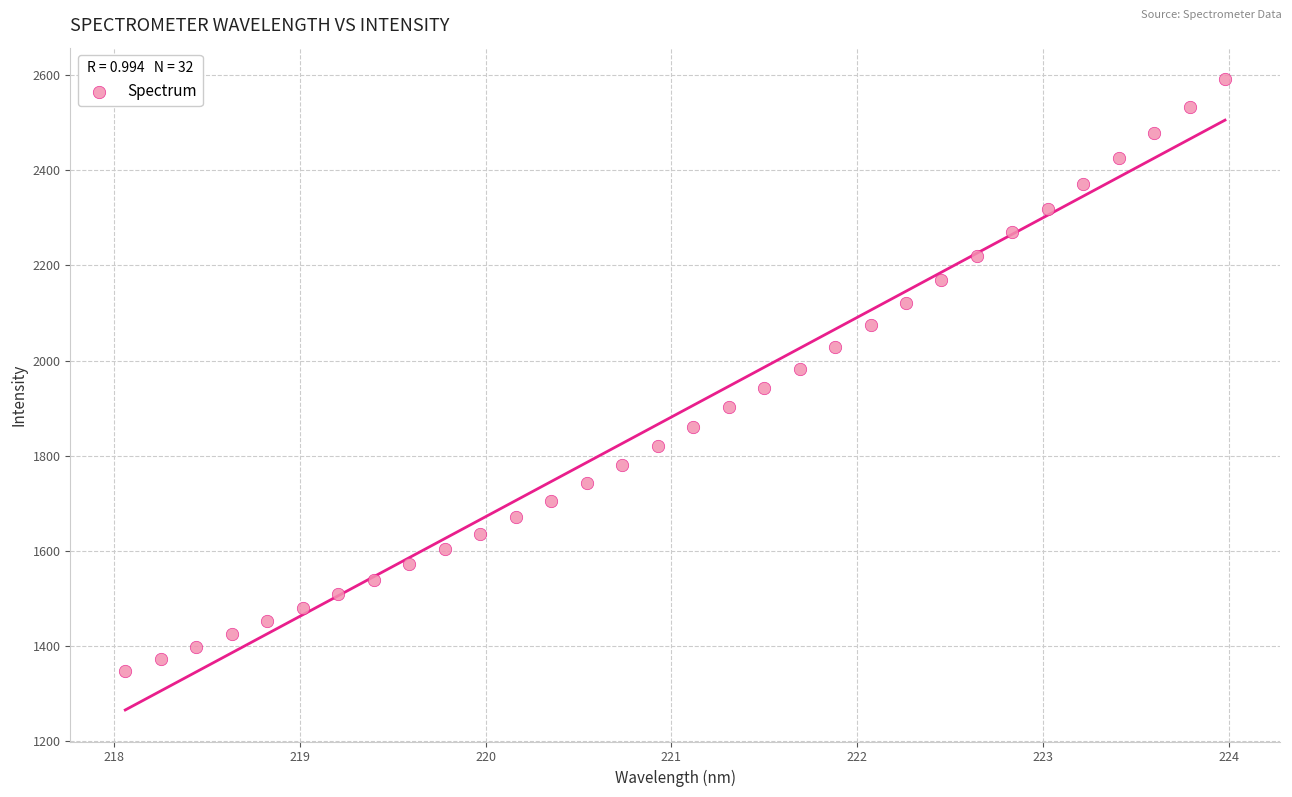

What is the range of X values (max minus min)?

5.9